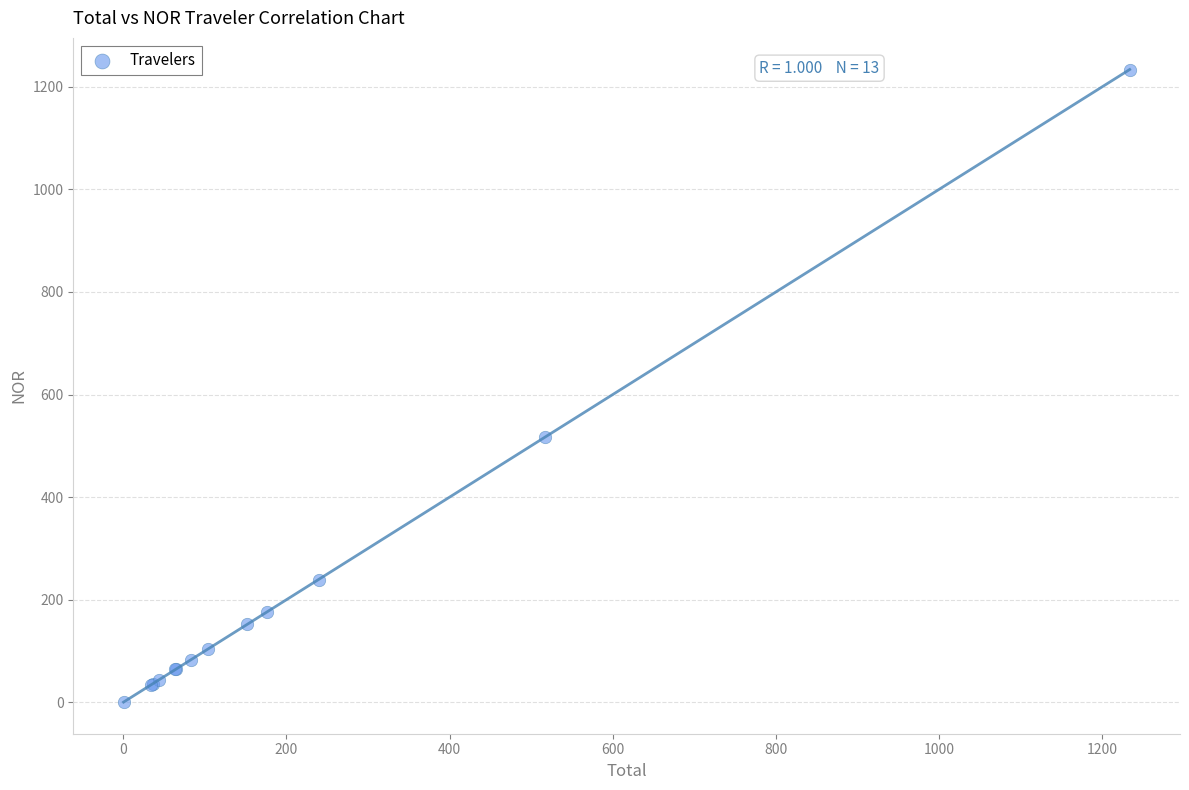

What Y value in the scatter plot is closest to 617?

517.0